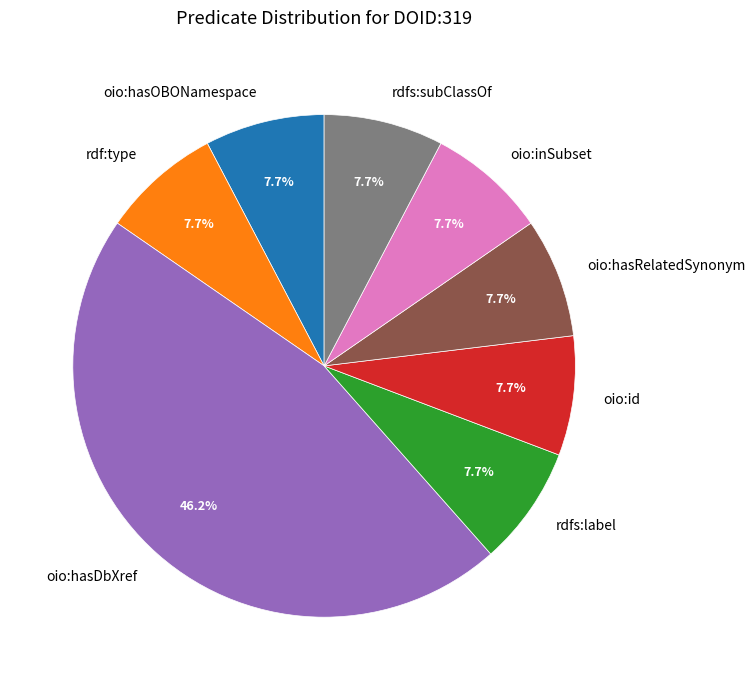

What percentage is the oio:hasOBONamespace slice, to the nearest percent?

8%